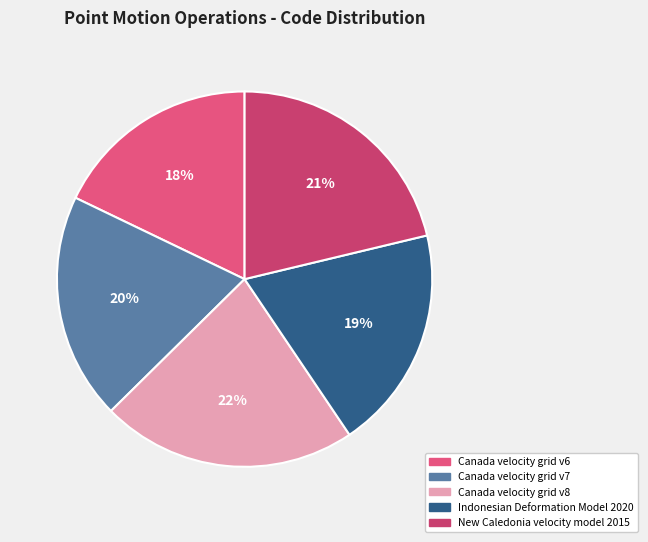

What is the ratio of the value at Indonesian Deformation Model 2020 to the value at Canada velocity grid v7?

1.0